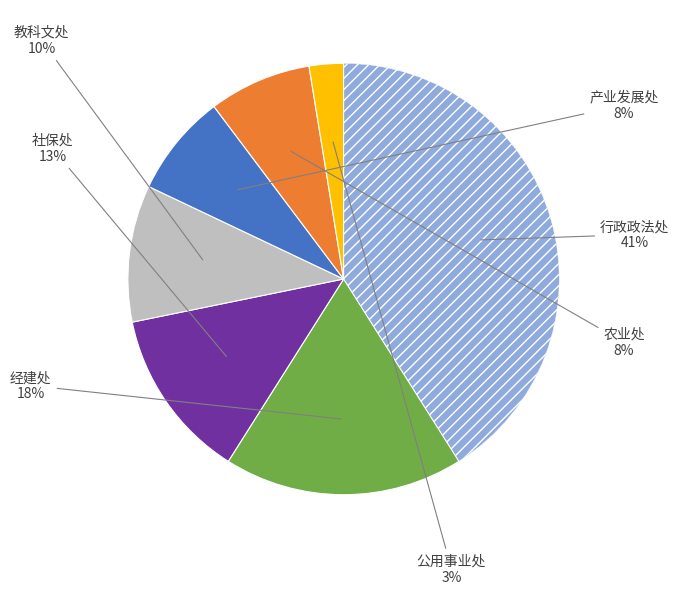

To the nearest percent, what is the average slice percentage?

14%